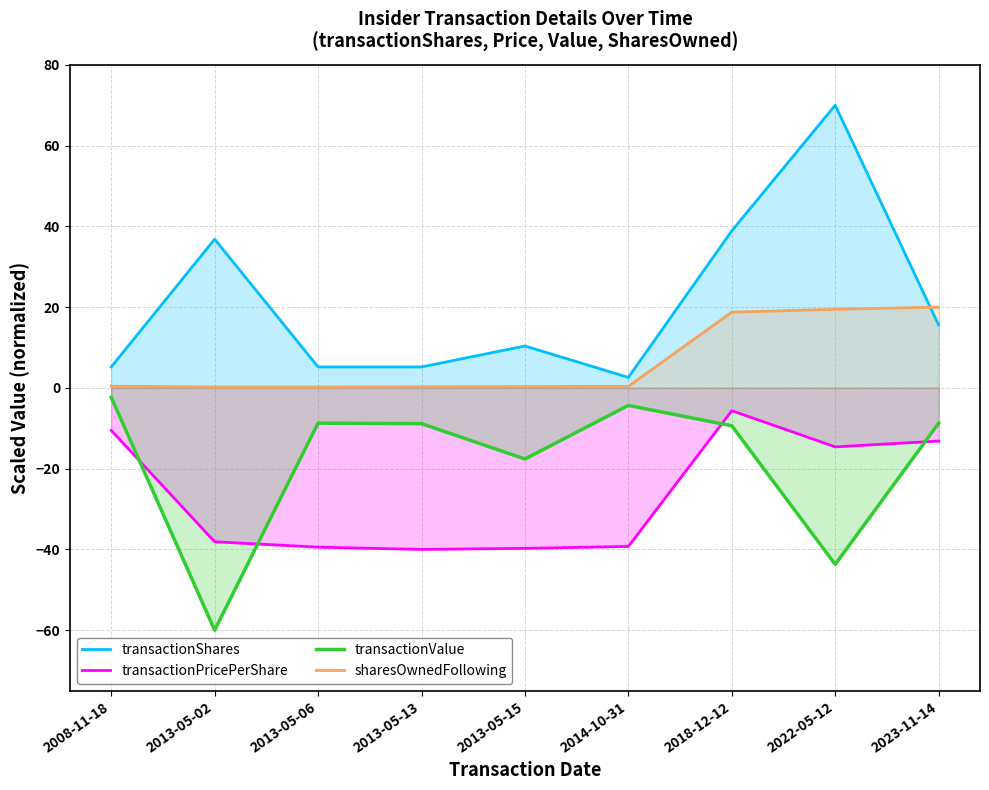

The transactionShares series shows 2.6 at 2014-10-31. True or false?

True